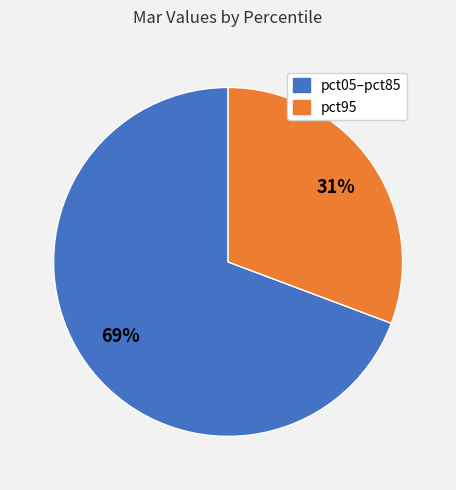

Is there any slice that represents more than half of the pie?

Yes